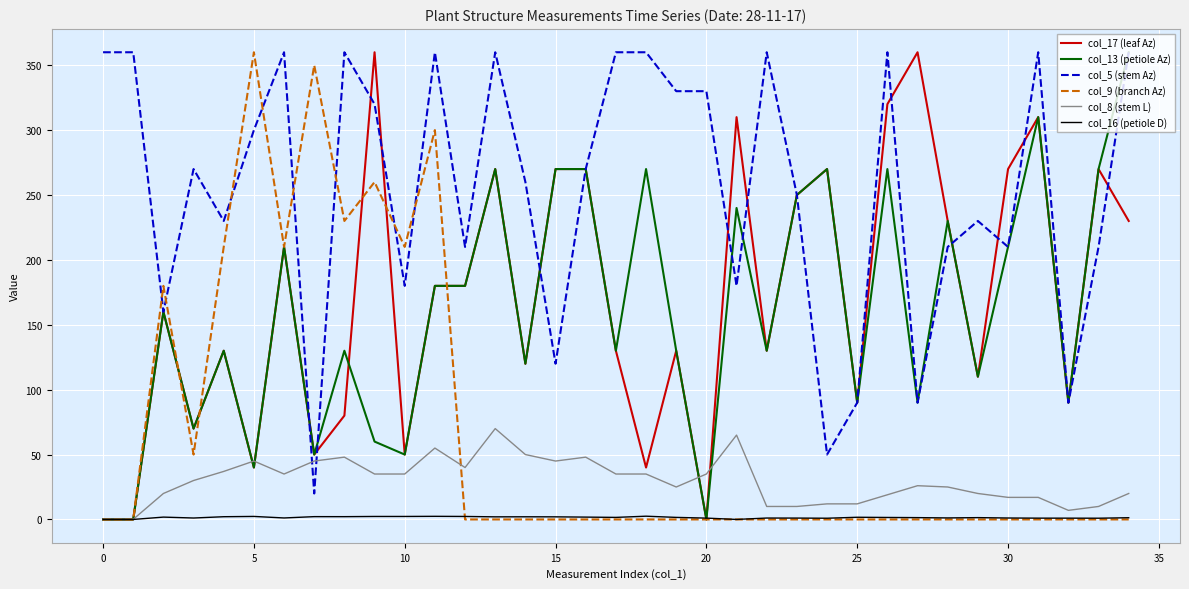

True or false: col_5 (stem Az) and col_9 (branch Az) intersect in this chart.

True